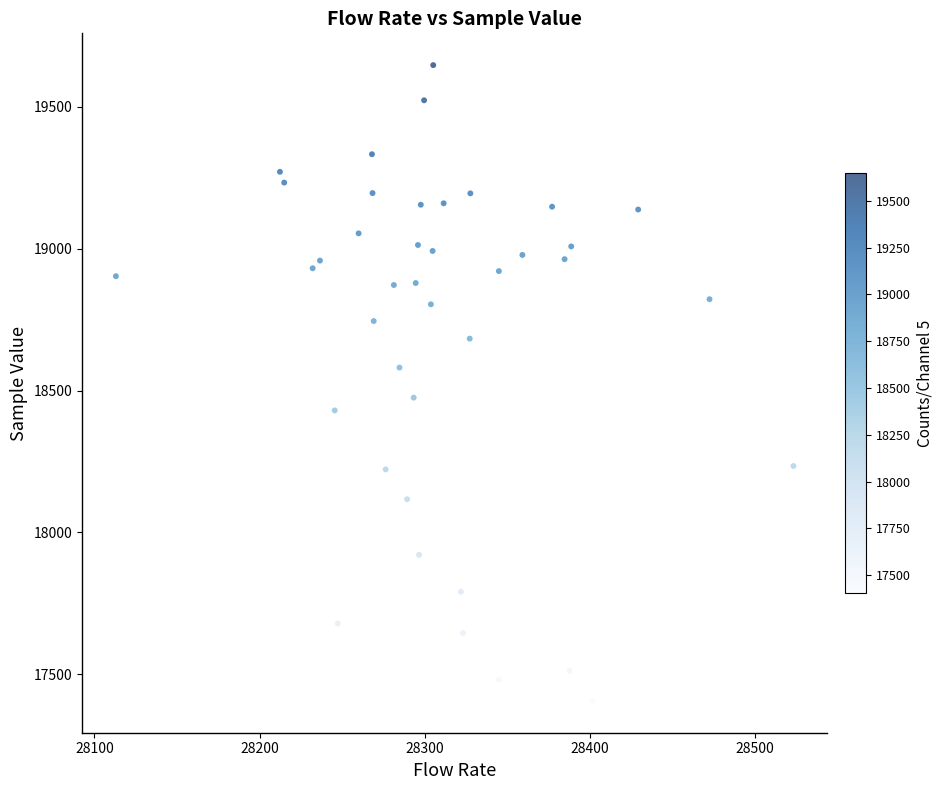

What is the range of Y values (max minus min)?

2241